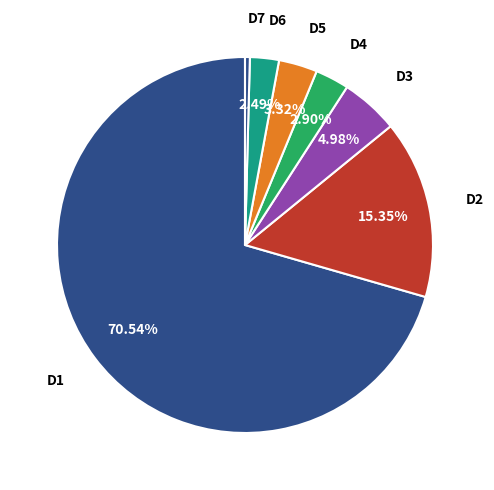

Count the number of slices in the pie.

7